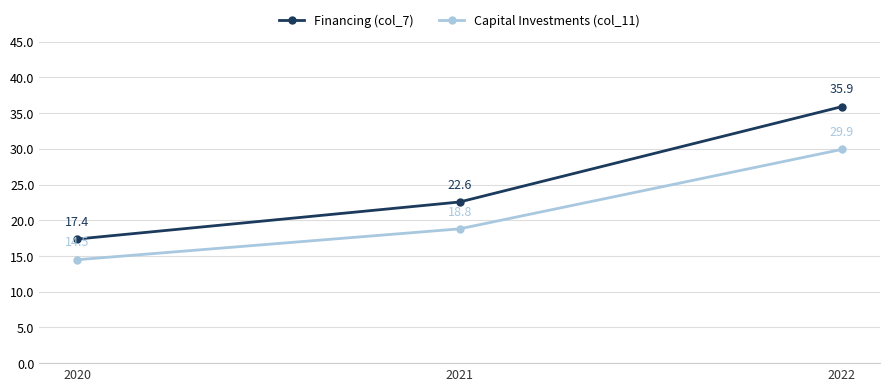

What is the minimum value for Financing (col_7)?

17.4